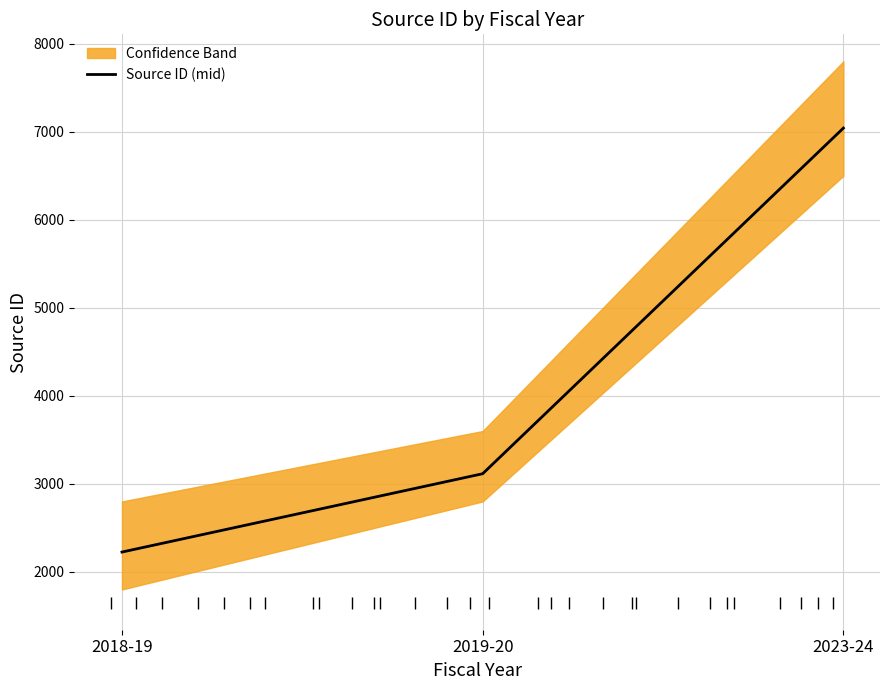

The chart shows a value of 3115 at 2019-20. True or false?

True